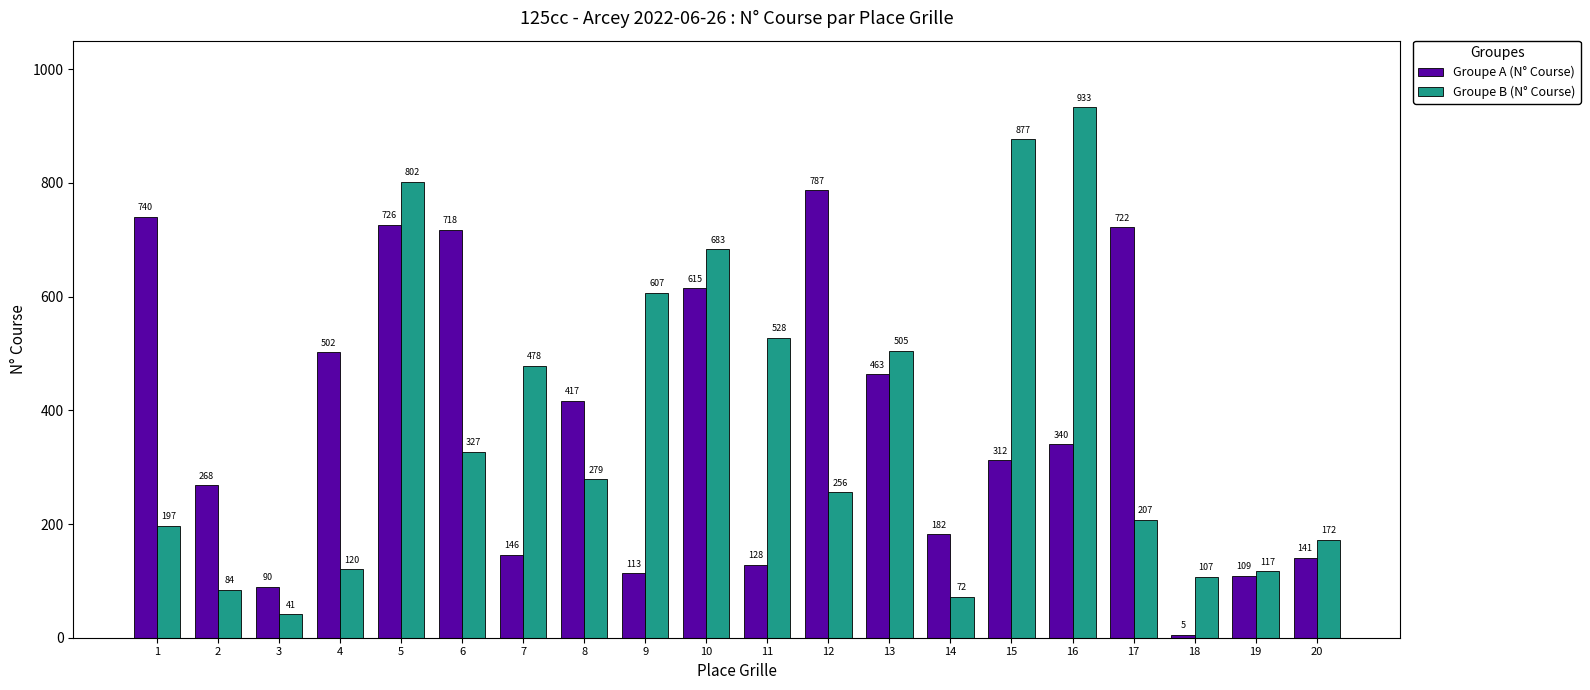

Which series has the largest range (max minus min)?

Groupe B (N° Course)